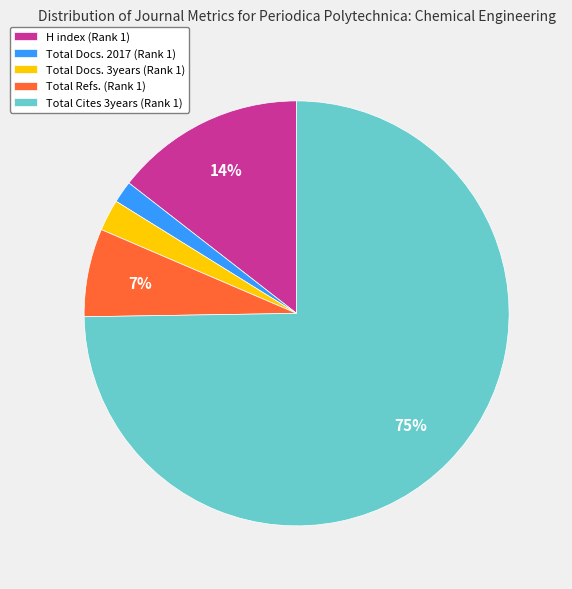

How many slices are in this pie chart?

5